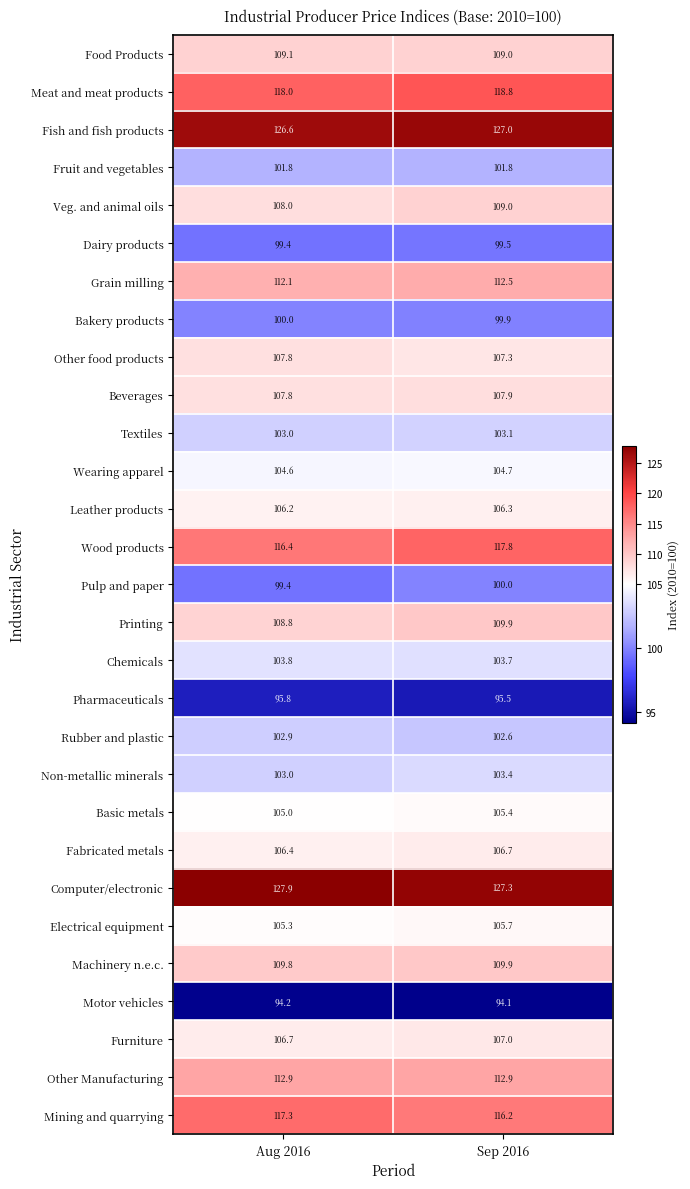

At which label does Leather products reach its peak?

Sep 2016